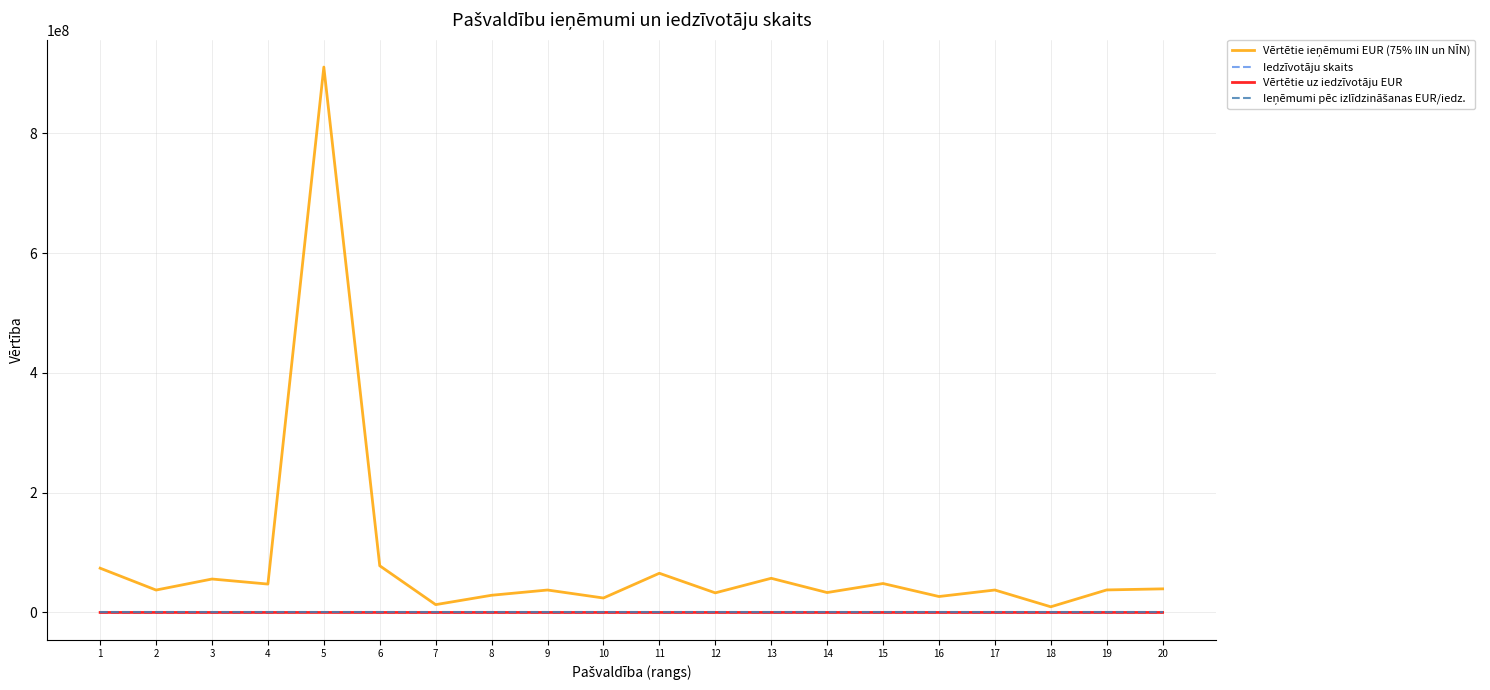

What is the minimum value for Vērtētie uz iedzīvotāju EUR?

836.6